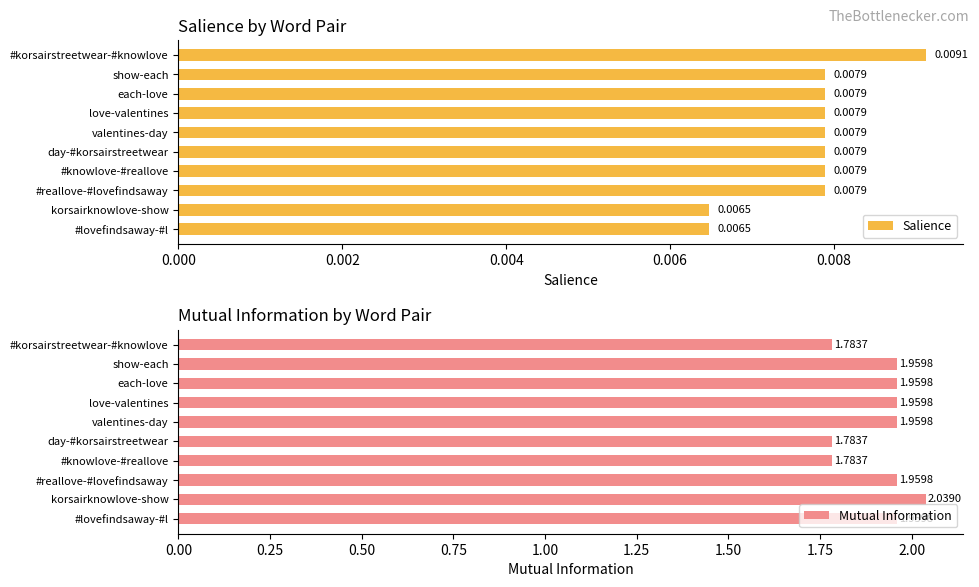

What are all the series names shown in the legend?

Salience, Mutual Information